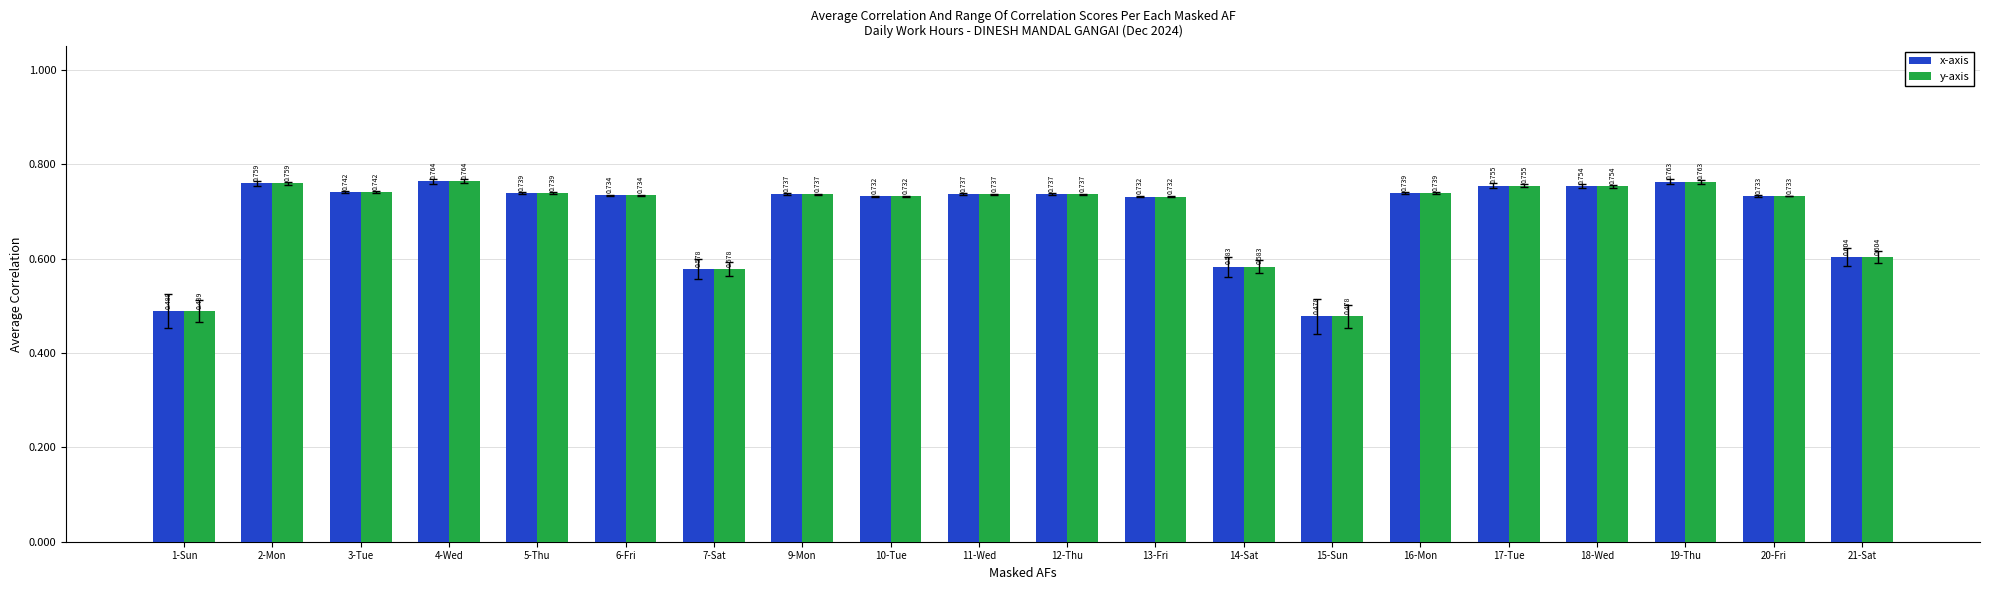

What is the total value across all series at 2-Mon?

1.5